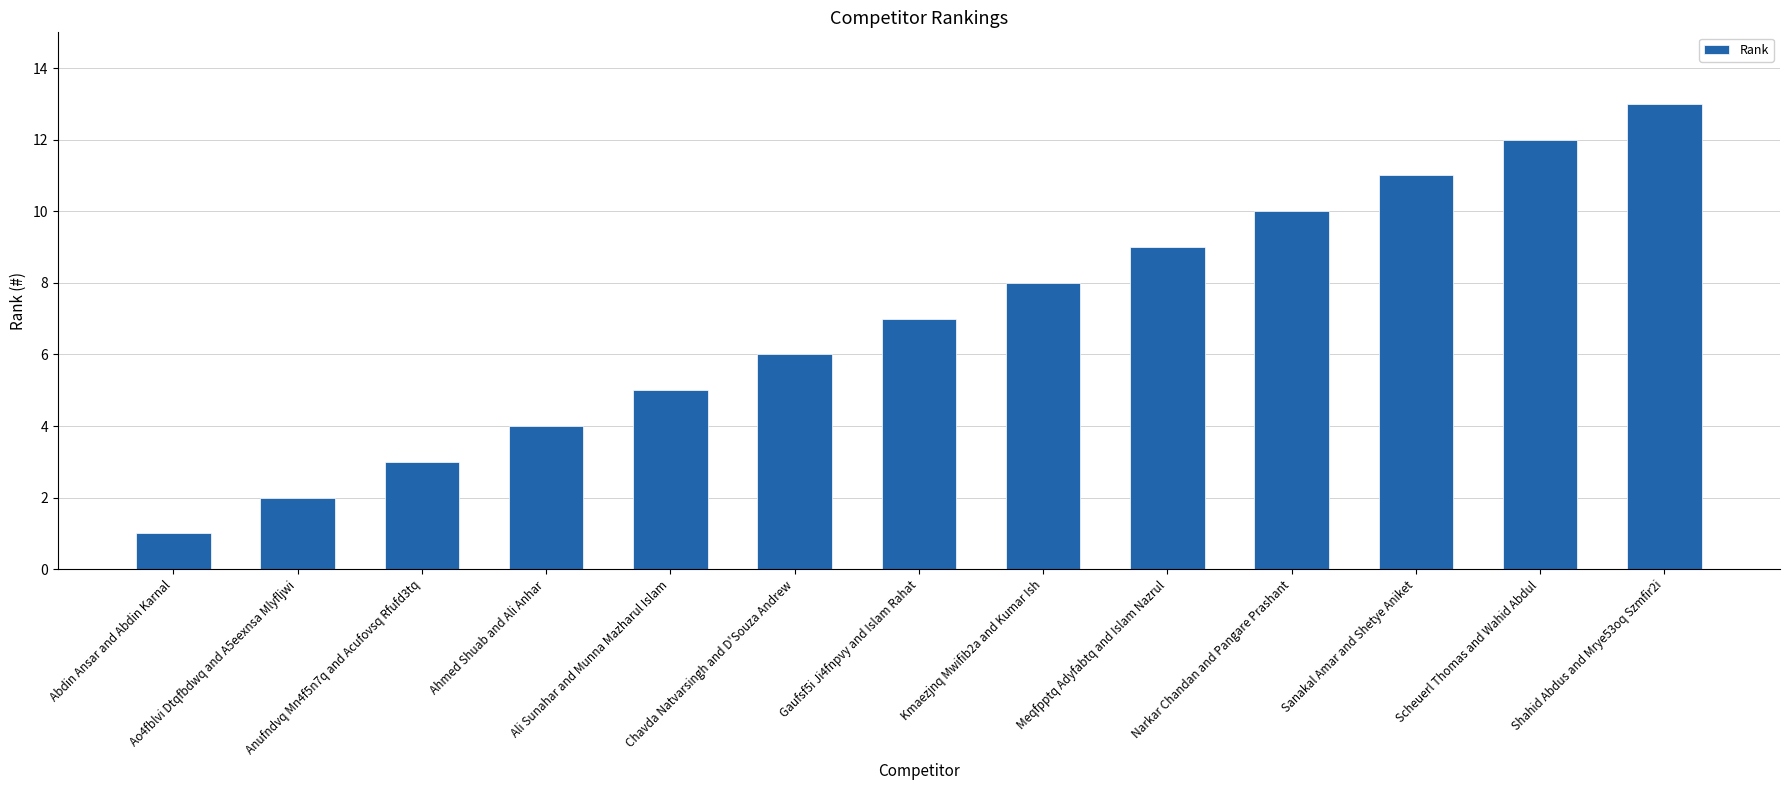

The value at Anufndvq Mn4f5n7q and Acufovsq Rfufd3tq is 2. True or false?

False